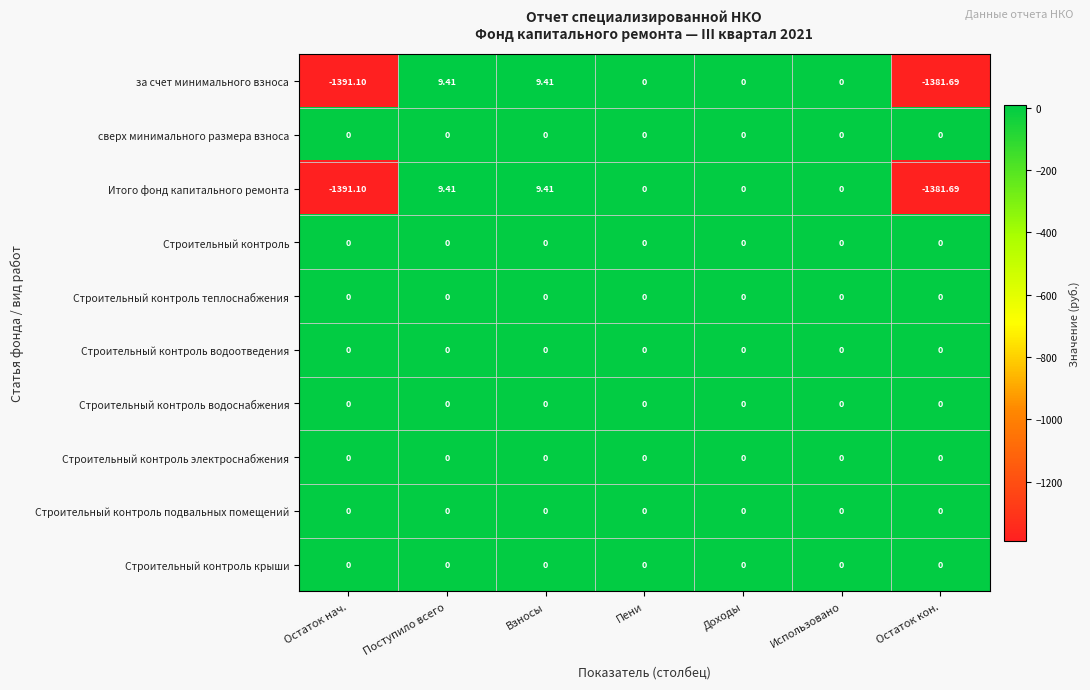

Is the value of Итого фонд капитального ремонта at Взносы greater than the value of Строительный контроль подвальных помещений at Пени?

Yes